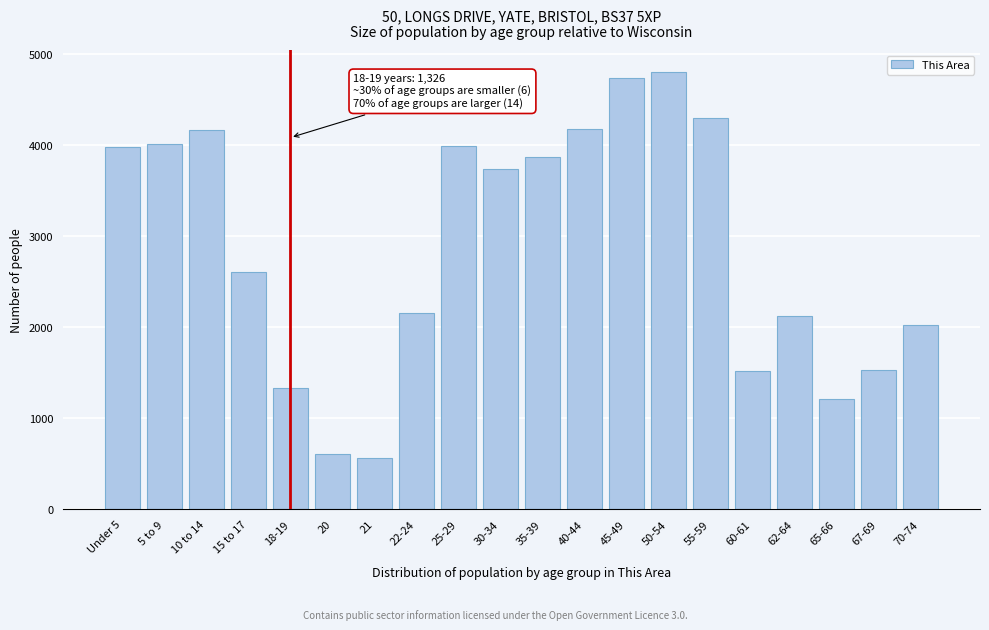

Is it true that the value at 62-64 is 2127?

True